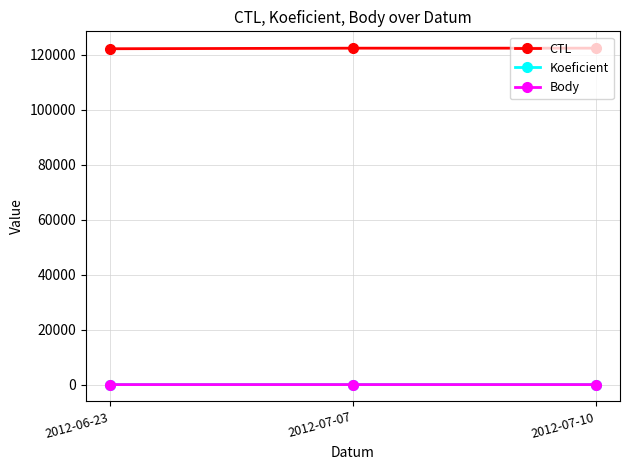

At which label is Koeficient closest to 2?

2012-06-23